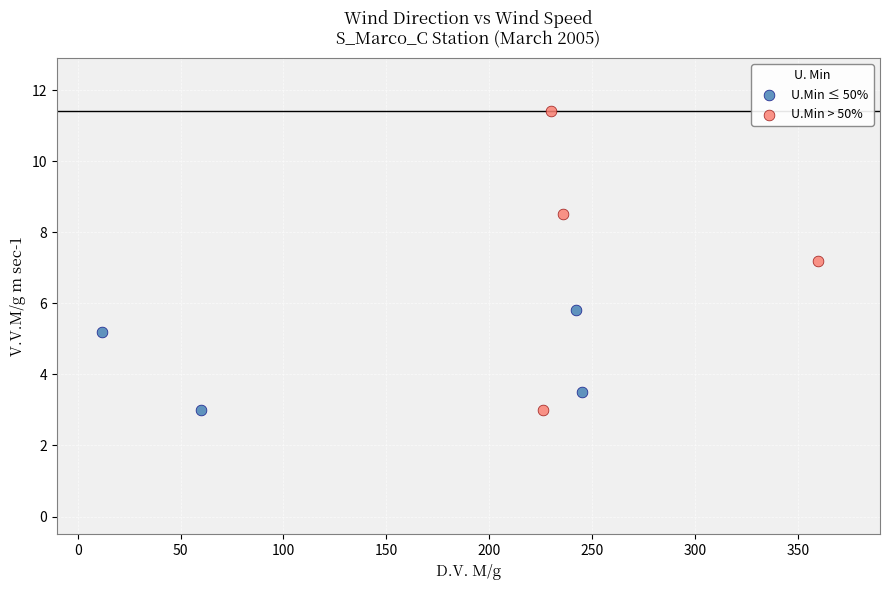

Which series reaches the maximum Y coordinate?

U.Min > 50%